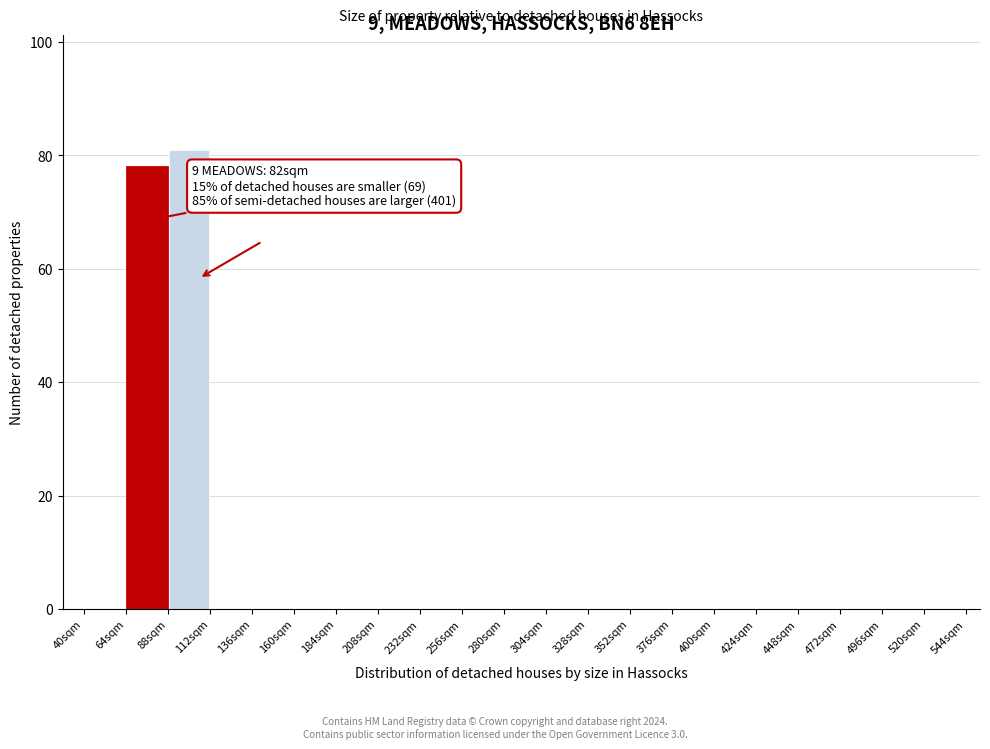

Which range on the x-axis has the tallest bar?

88 to 112